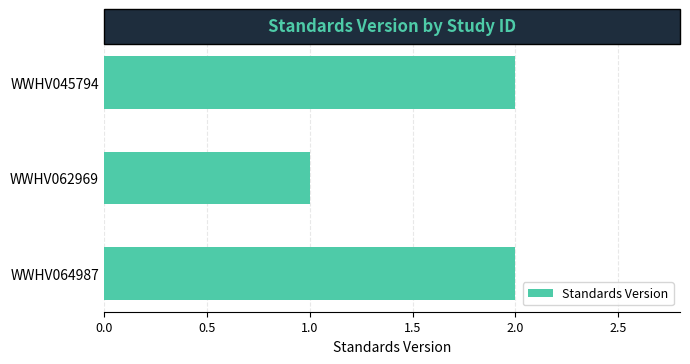

Reading top to bottom, transcribe all the data shown in this chart.

2	1	2